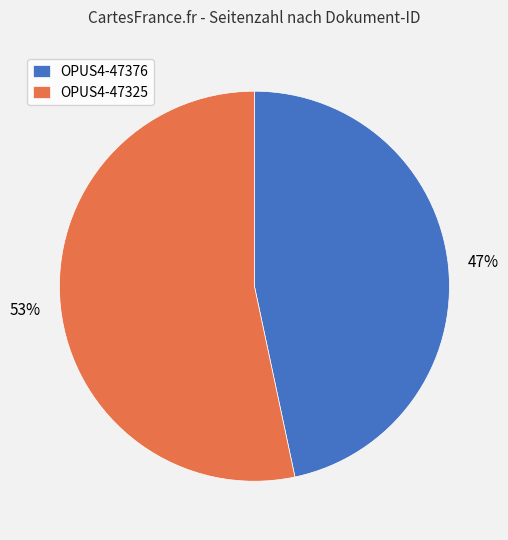

Which category has the smallest portion of the pie?

OPUS4-47376